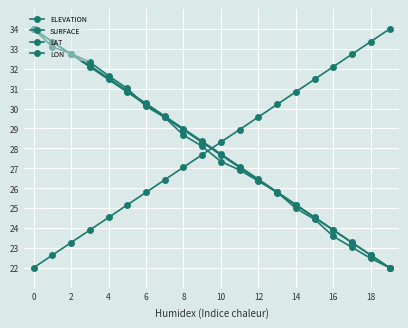

Count the number of categories in the chart.

20